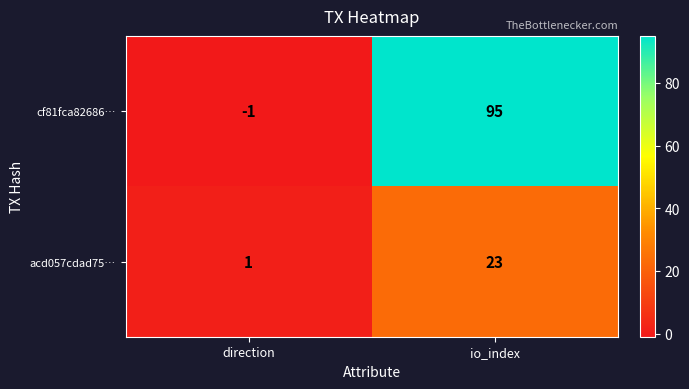

Reading left to right, what are all the values shown in this chart?

cf81fca82686…: direction=-1	io_index=95
acd057cdad75…: direction=1	io_index=23